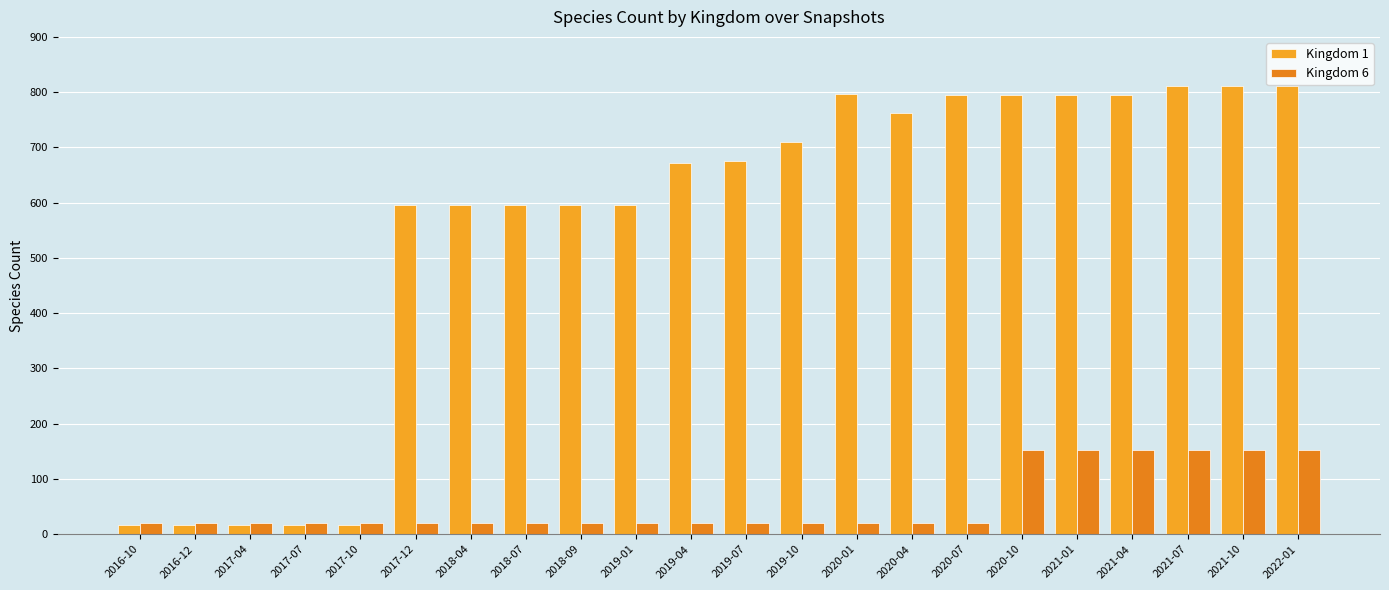

True or false: Kingdom 6 has a value of 27 at 2018-04.

False